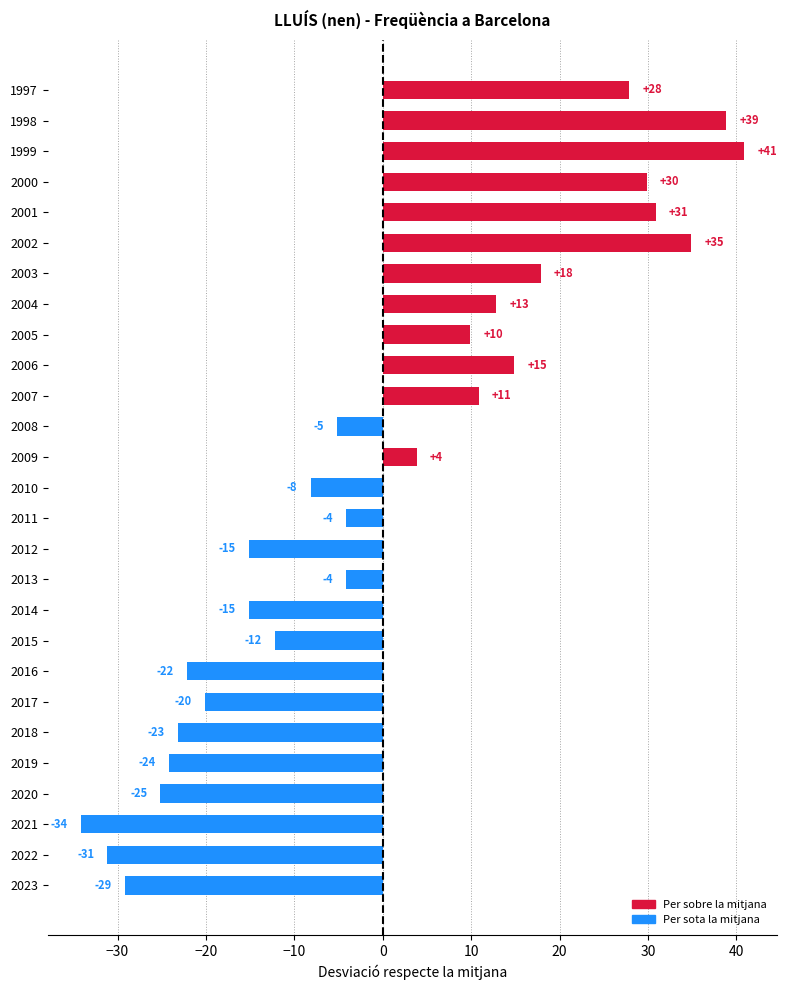

Does the chart contain any negative values?

Yes